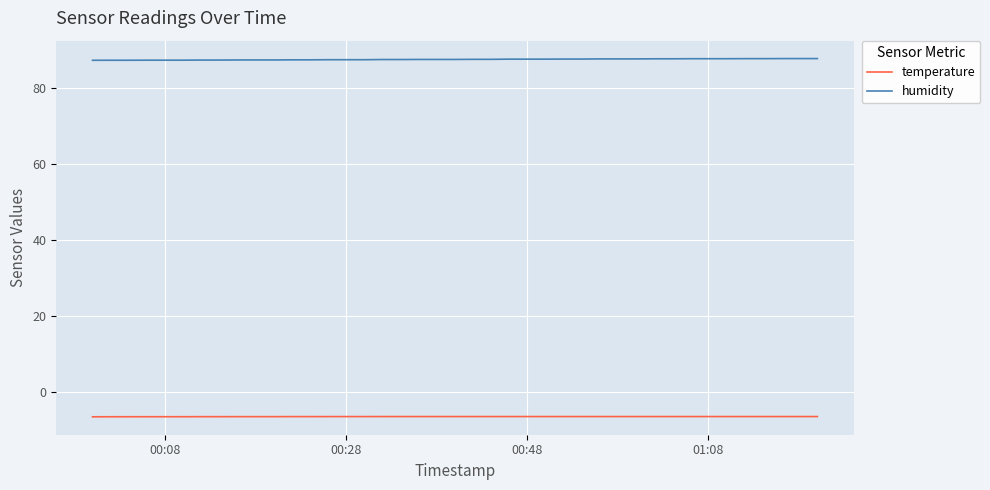

Which series has the largest range (max minus min)?

humidity